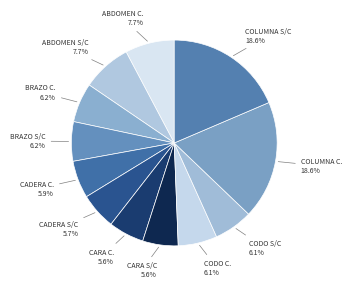

How many segments does this pie chart have?

12